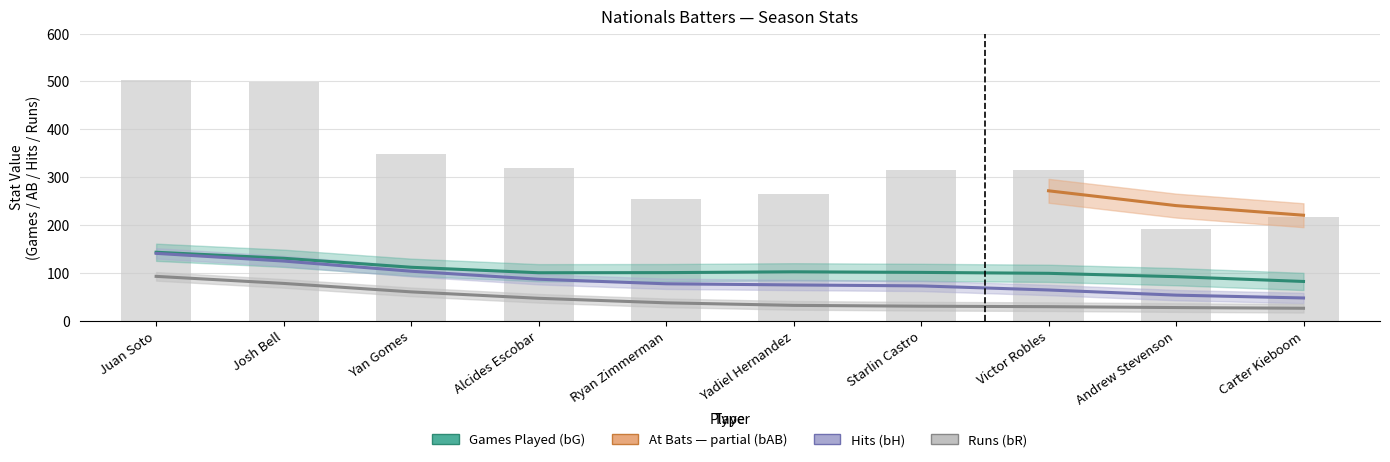

What is the sum of all bH values?

843